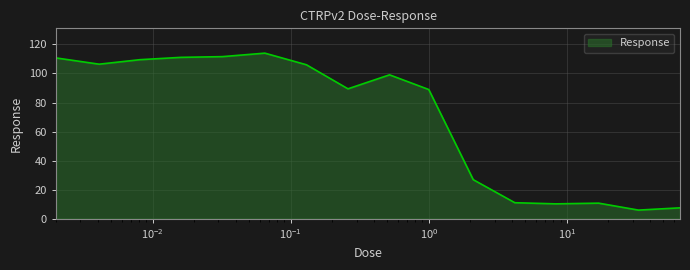

What is the minimum value shown in the chart?

5.9